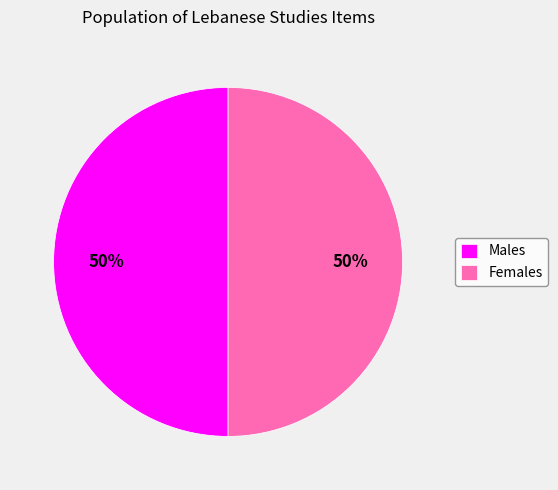

The Males slice represents 50% of the pie. True or false?

True